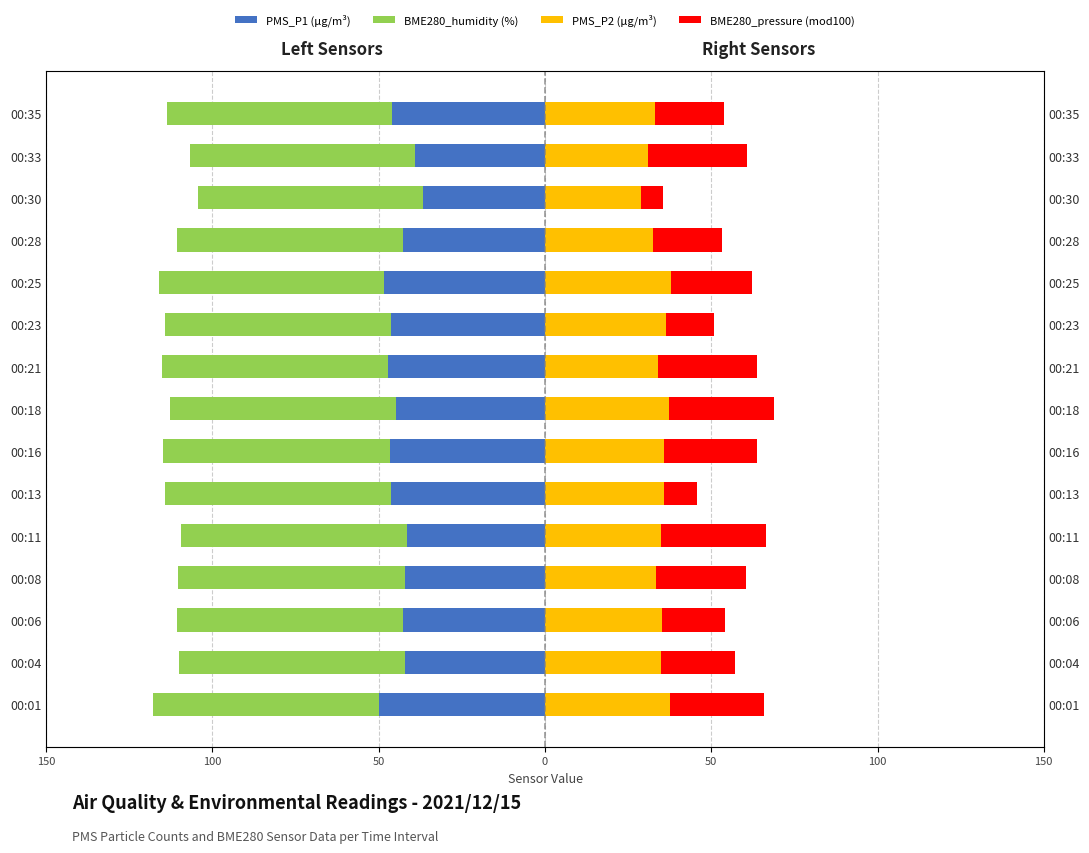

What is the difference between the maximum and minimum values in the PMS_P2 series?

8.8